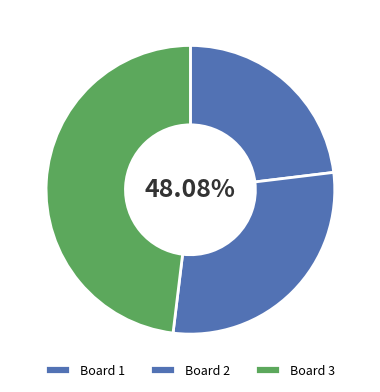

What percentage is the Board 1 slice, to the nearest percent?

23%